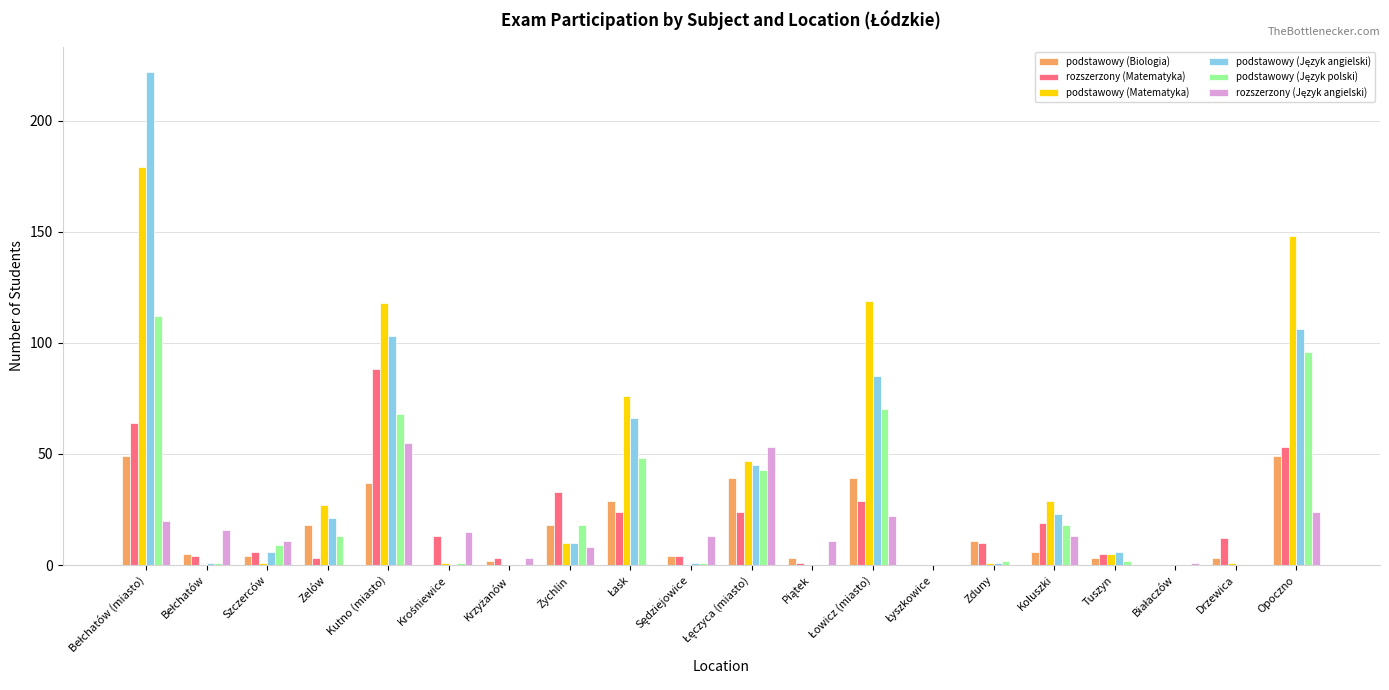

What value does the rozszerzony (Matematyka) series have at Szczerców?

6